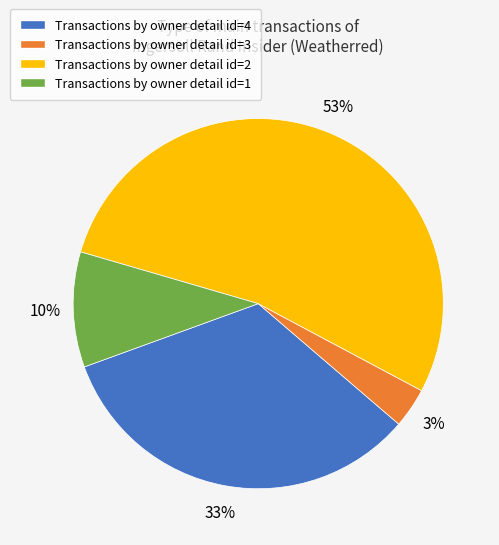

What percentage is the Transactions by owner detail id=4 slice, to the nearest percent?

33%